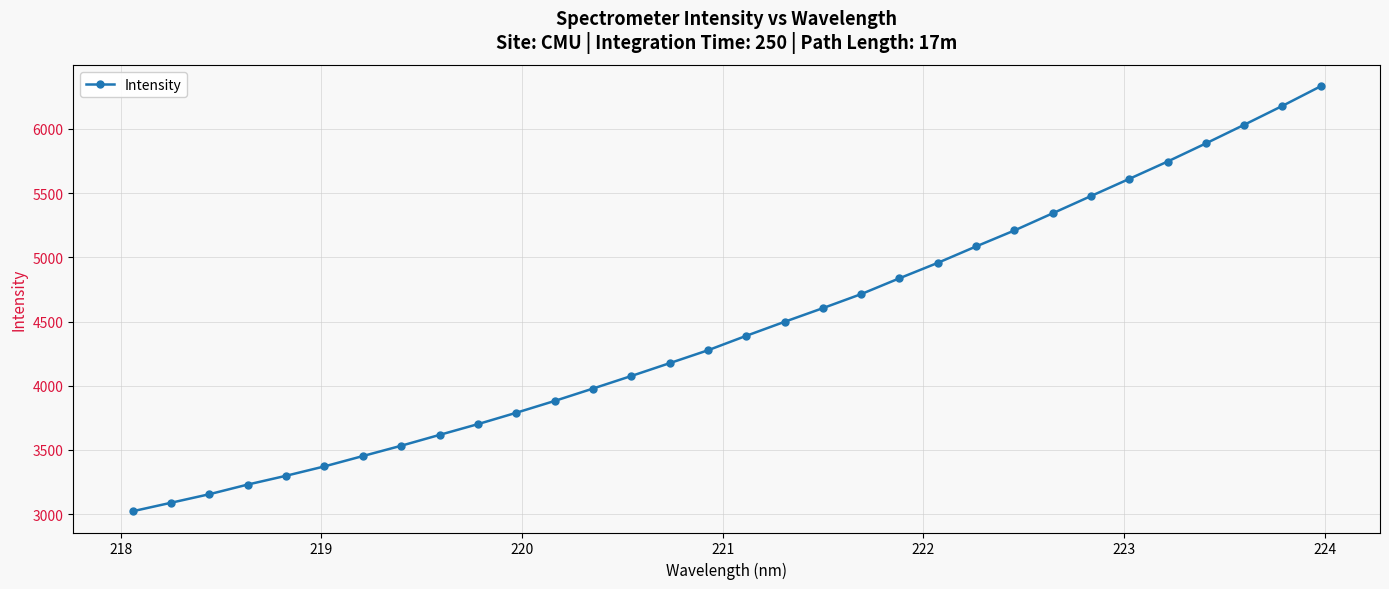

What is the value of the 13th point from the left?

3978.2